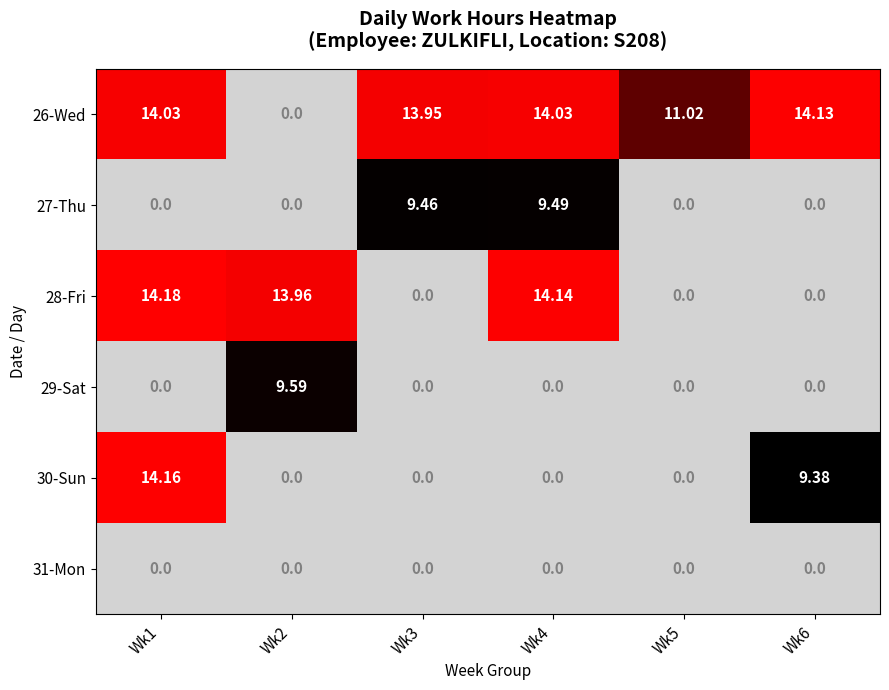

True or false: 28-Fri has a value of 9.4 at Wk3.

False